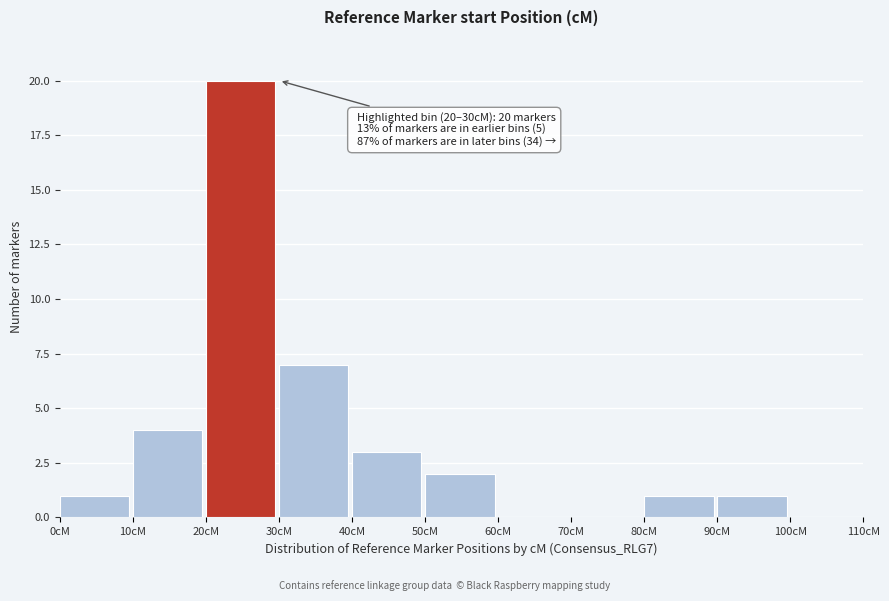

Which range on the x-axis has the tallest bar?

20 to 30